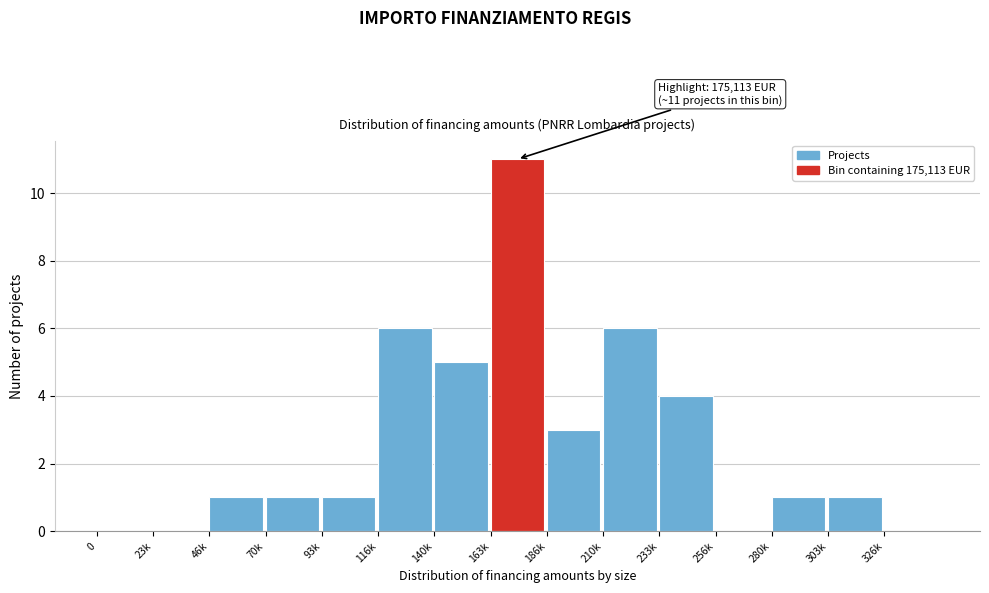

Reading right to left, extract all data points from this chart.

326k=0	303k=1	280k=1	256k=0	233k=4	210k=6	186k=3	163k=11	140k=5	116k=6	93k=1	70k=1	46k=1	23k=0	0=0